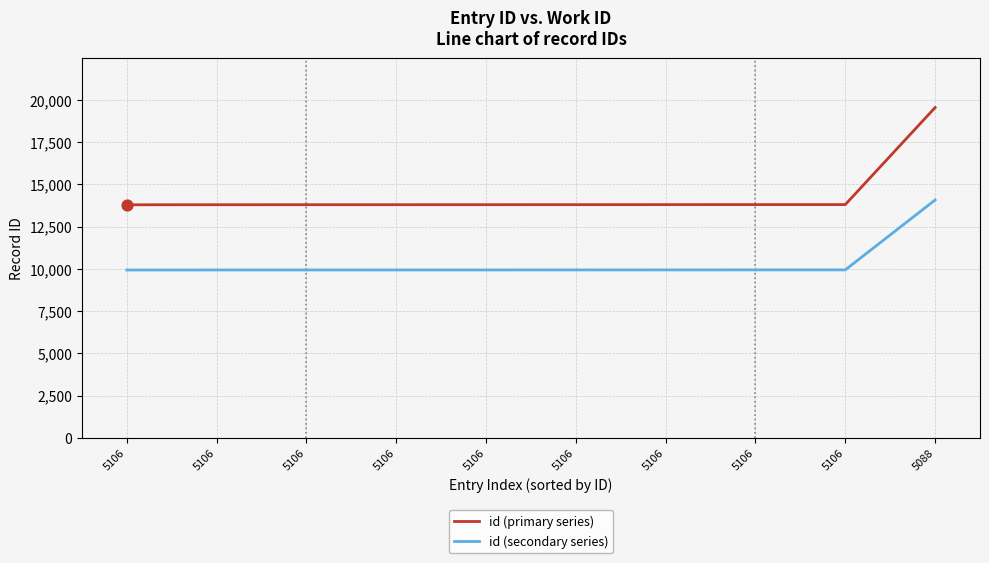

What are all the series names shown in the legend?

id (primary series), id (secondary series)